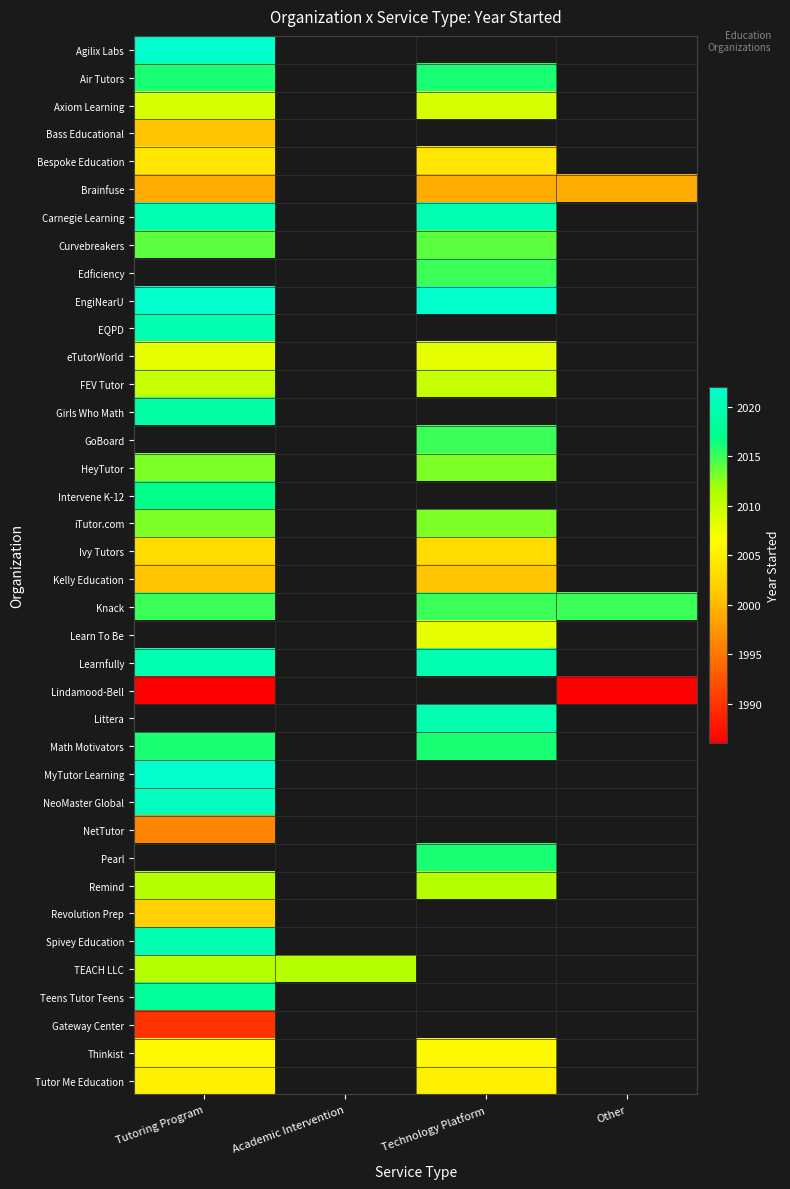

What is the highest value of the Agilix Labs series?

2022.0